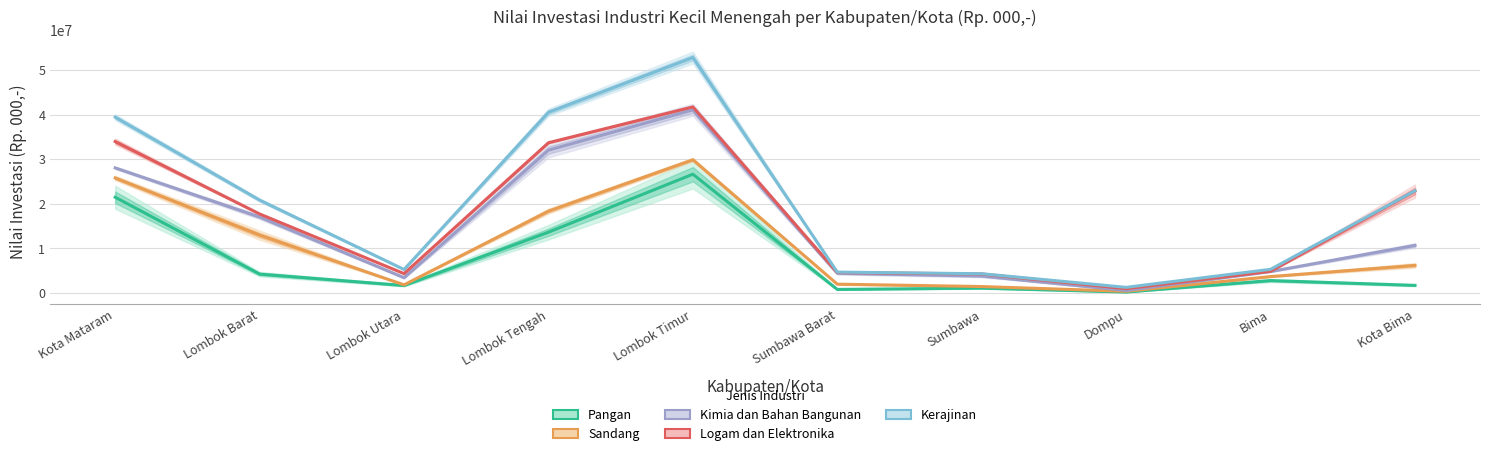

What is the sum of all Kerajinan values?

197473610